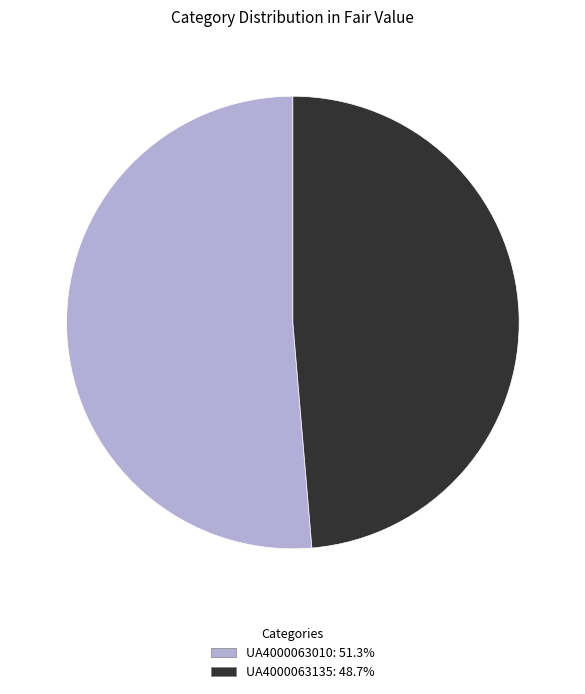

What is the smallest slice in the pie chart?

UA4000063135